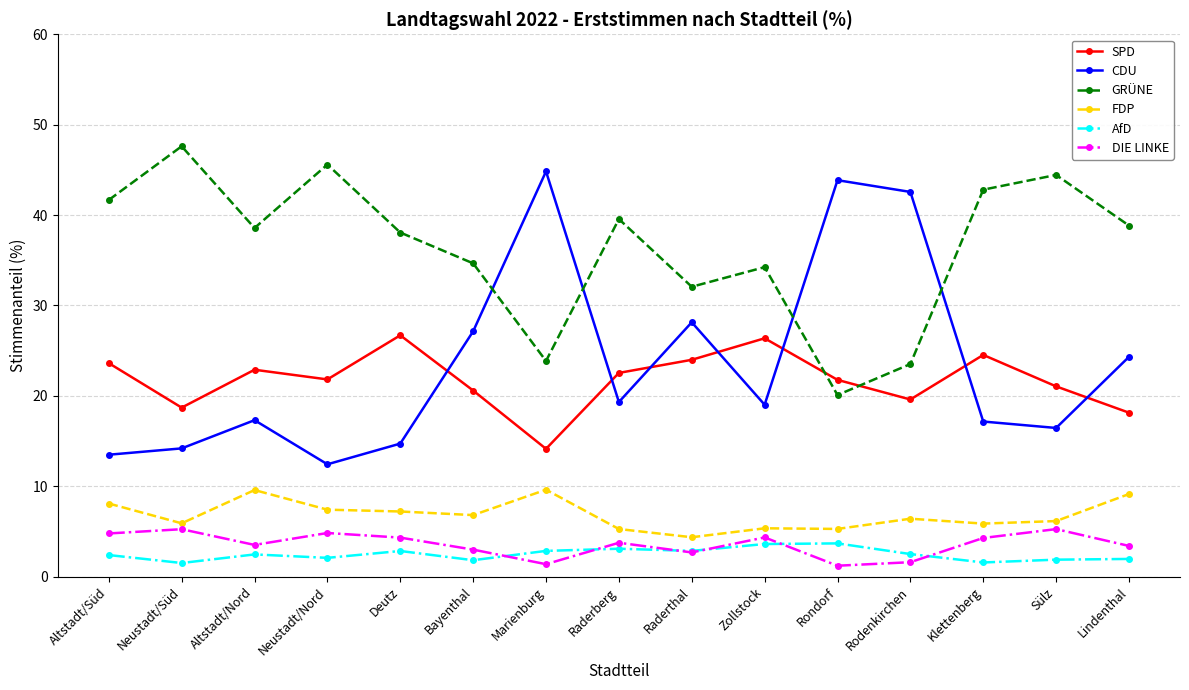

Which series has the widest spread of values?

CDU